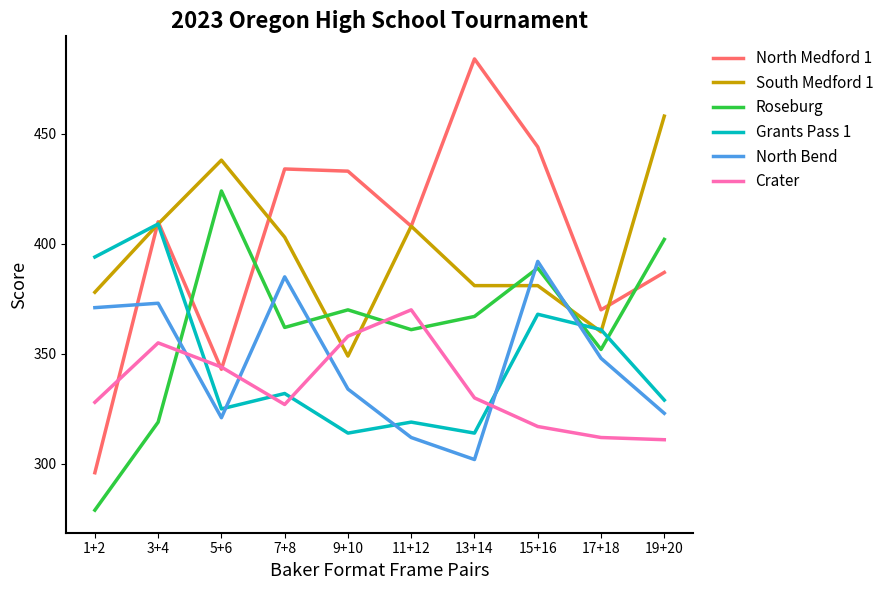

Is it true that Roseburg equals 319 at 3+4?

True